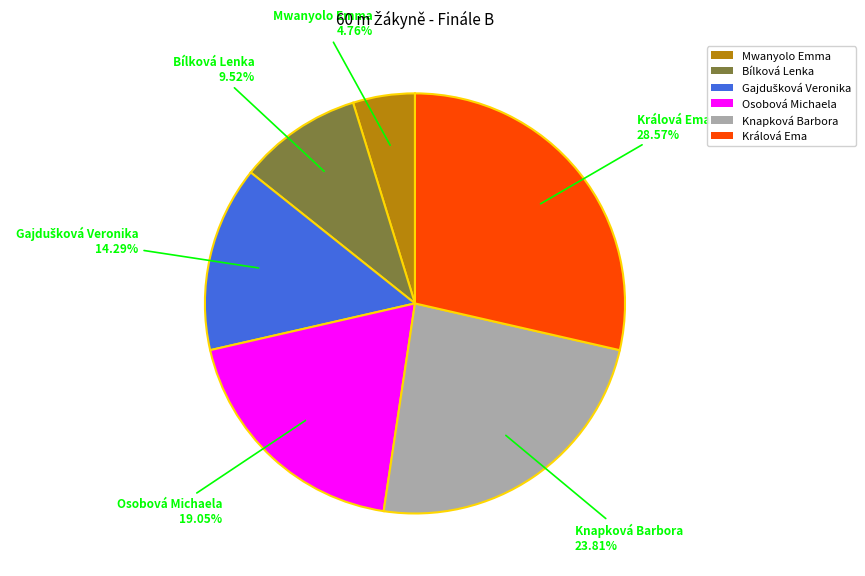

Count the number of slices in the pie.

6